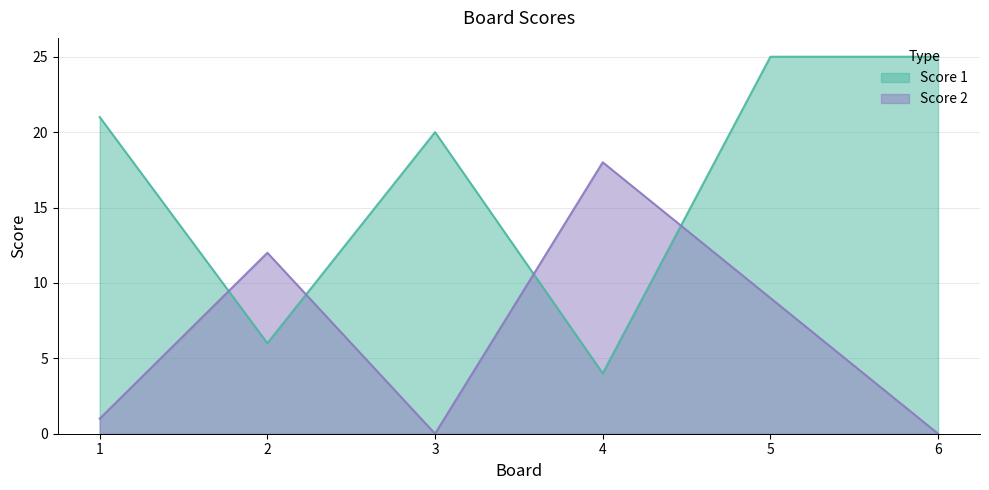

In Score 2, how many points are lower than both neighbors (excluding endpoints)?

1